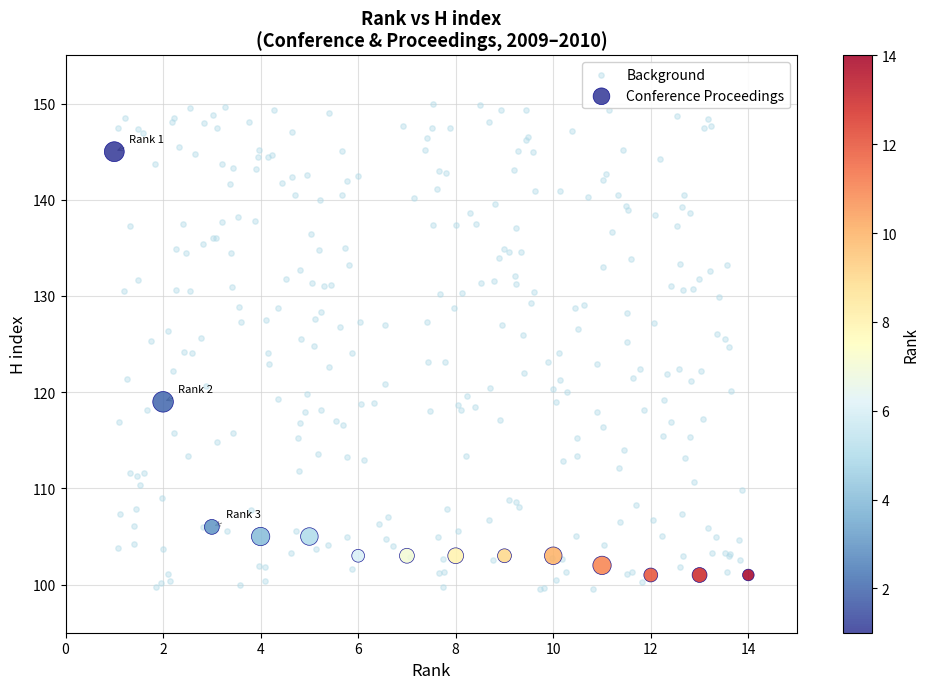

Which series has the widest spread of Y values?

Background